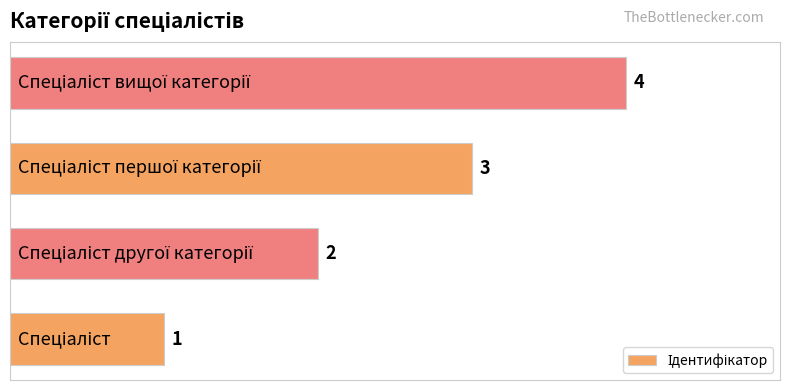

How many values are between 2 and 4?

3